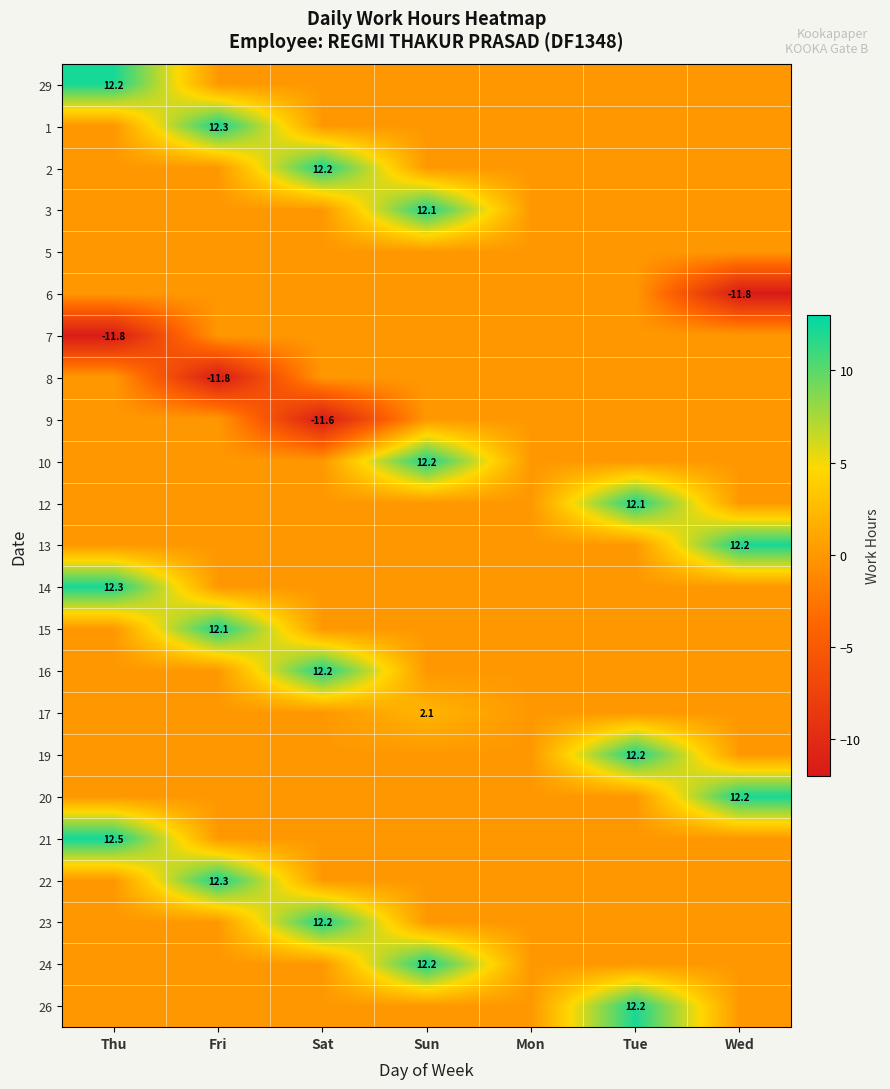

The 1 series shows 16.5 at Fri. True or false?

False